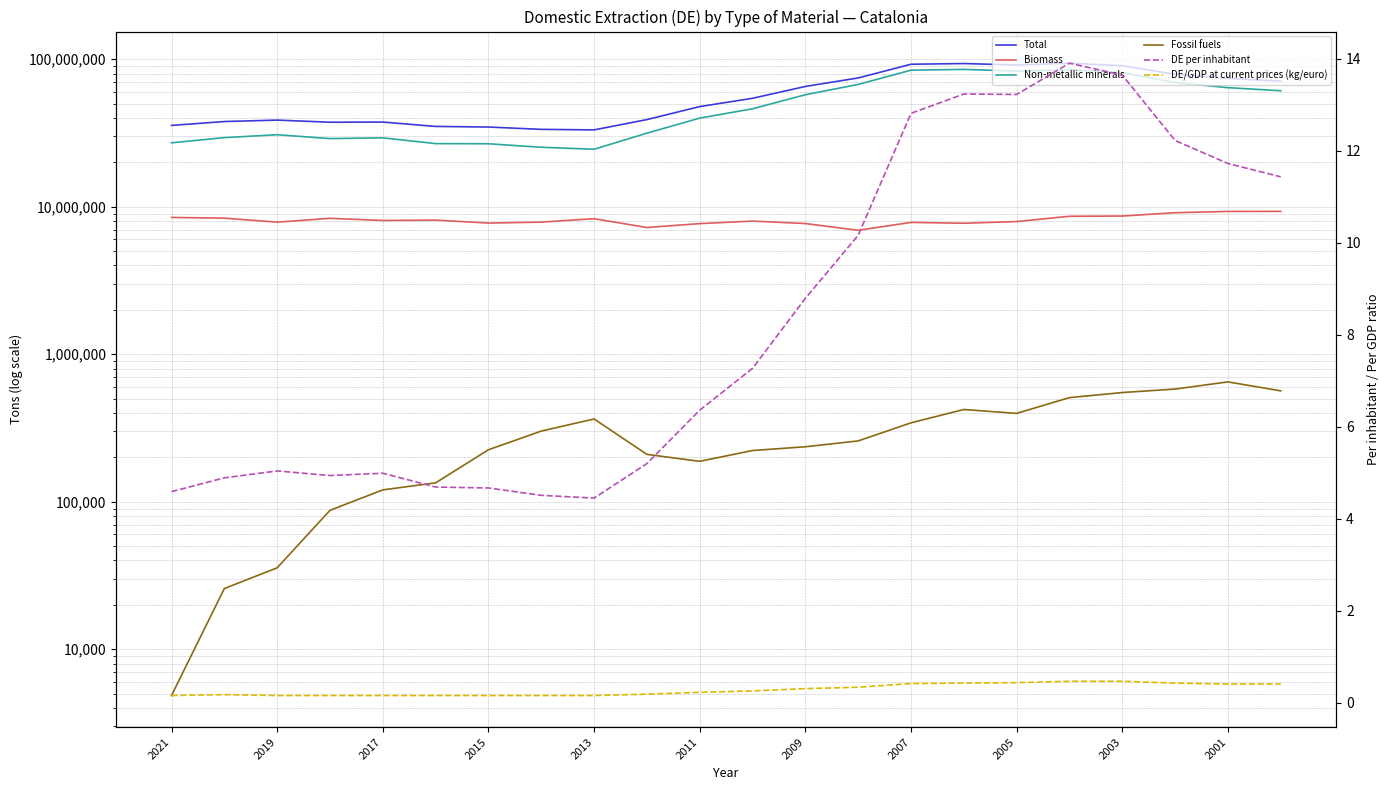

What is the maximum value shown in the chart?

94100999.0